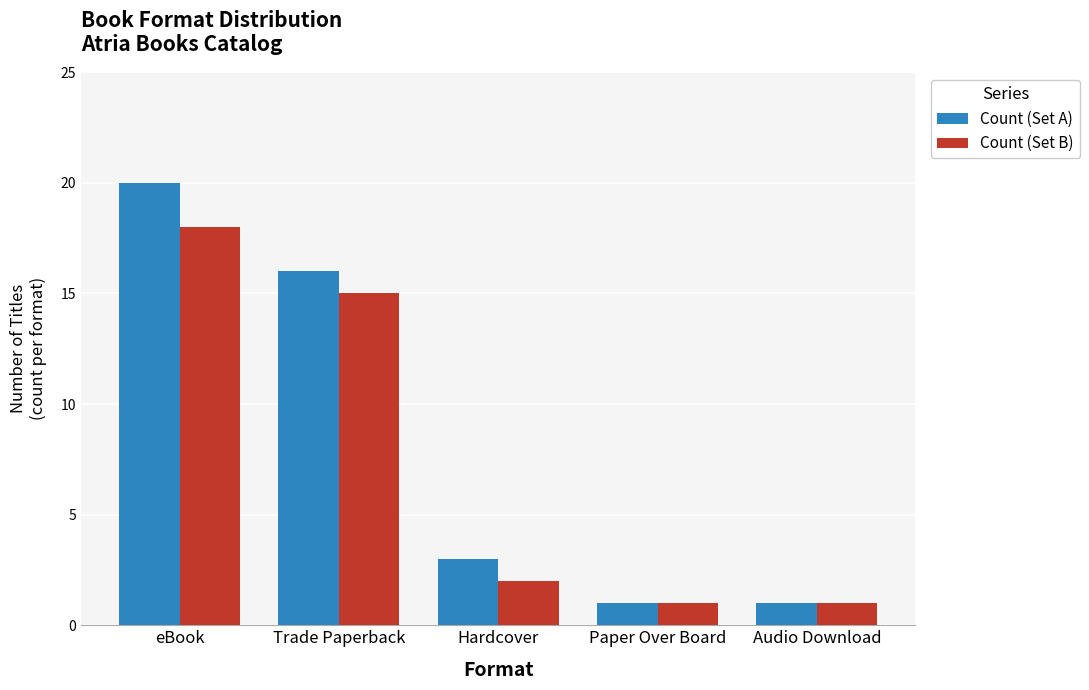

What is the sum of the Count (Set A) values at Trade Paperback and Hardcover?

19